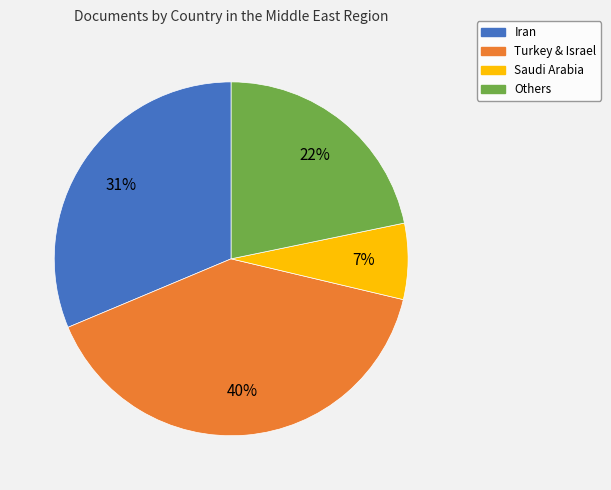

To the nearest percent, what is the difference between the Turkey & Israel and Others slice percentages?

18%